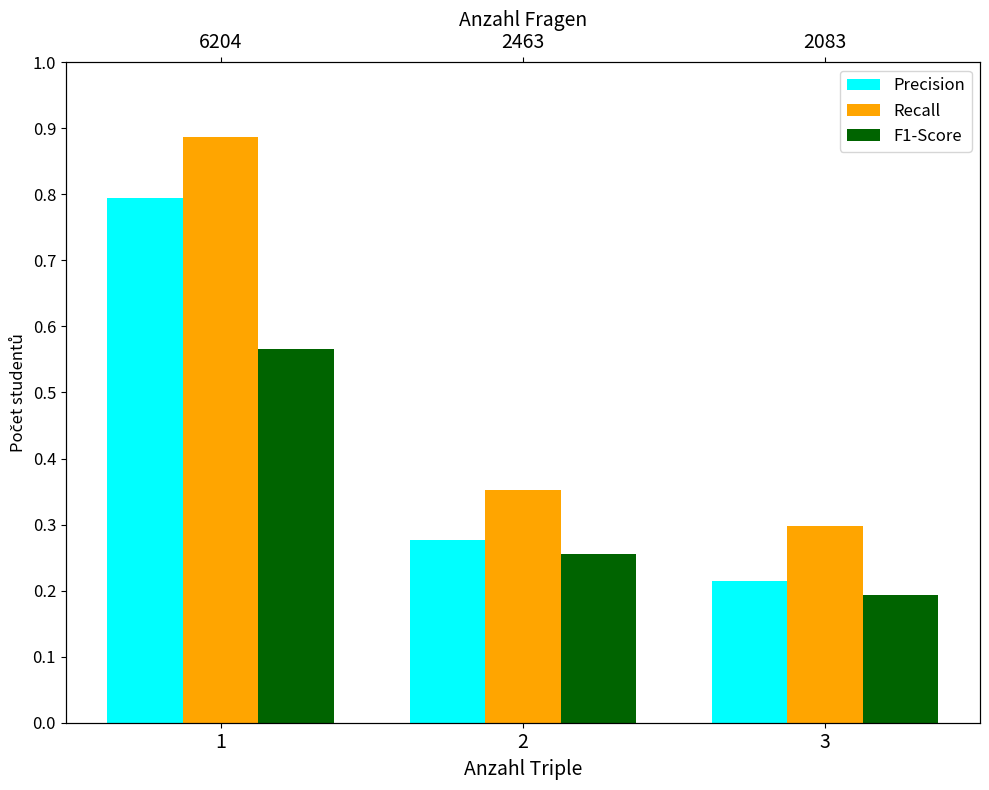

Where is Precision nearest to the value 3532?

2